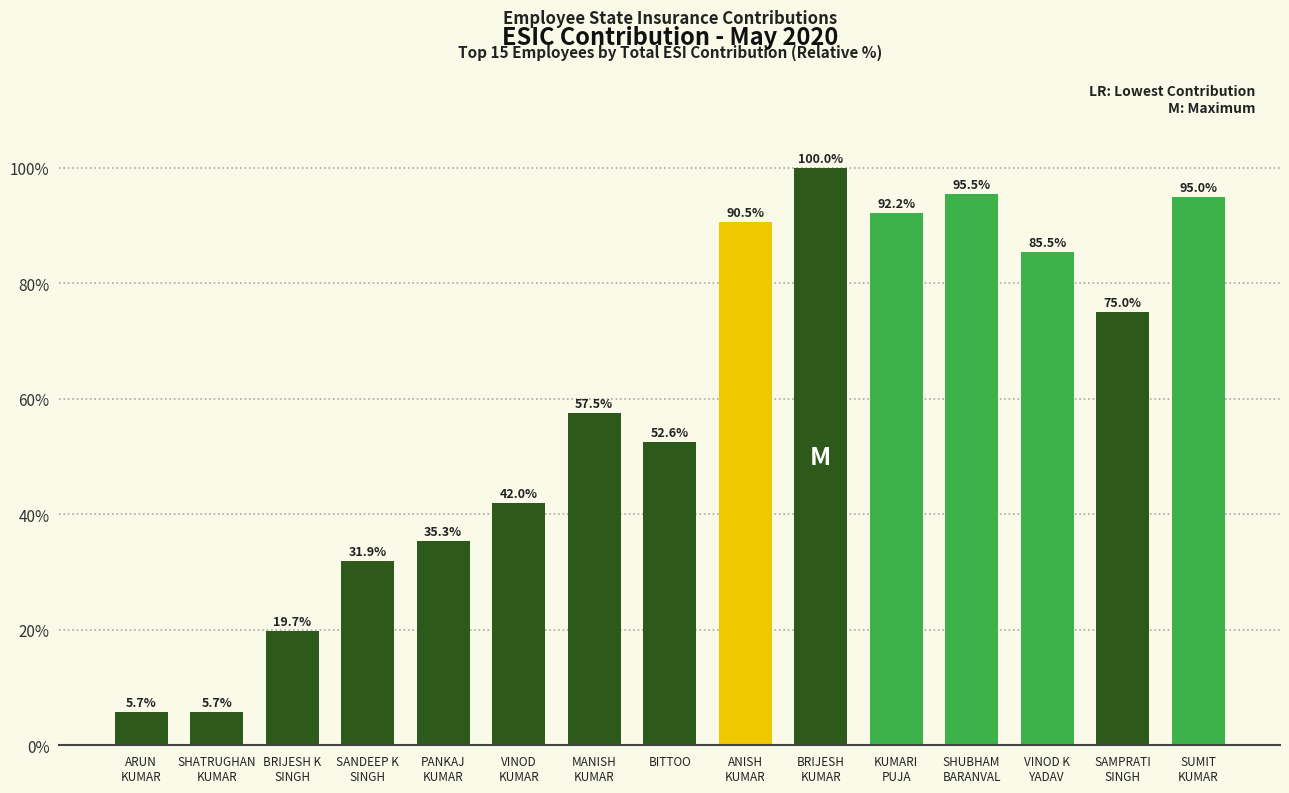

What is the value of the 5th bar from the left?

35.3